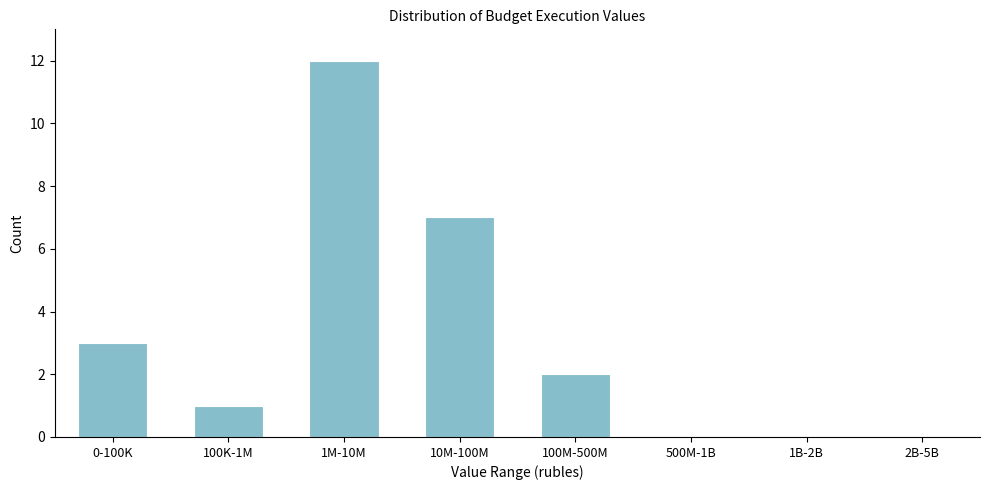

Reading left to right, extract all data points from this chart.

0-100K=3	100K-1M=1	1M-10M=12	10M-100M=7	100M-500M=2	500M-1B=0	1B-2B=0	2B-5B=0